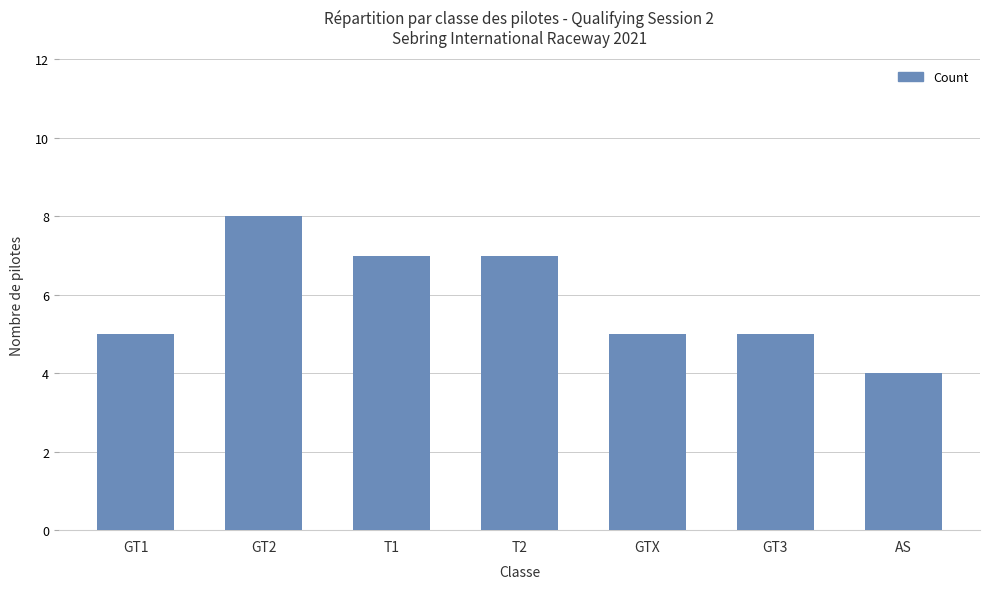

Which category has the lowest value across all series?

AS